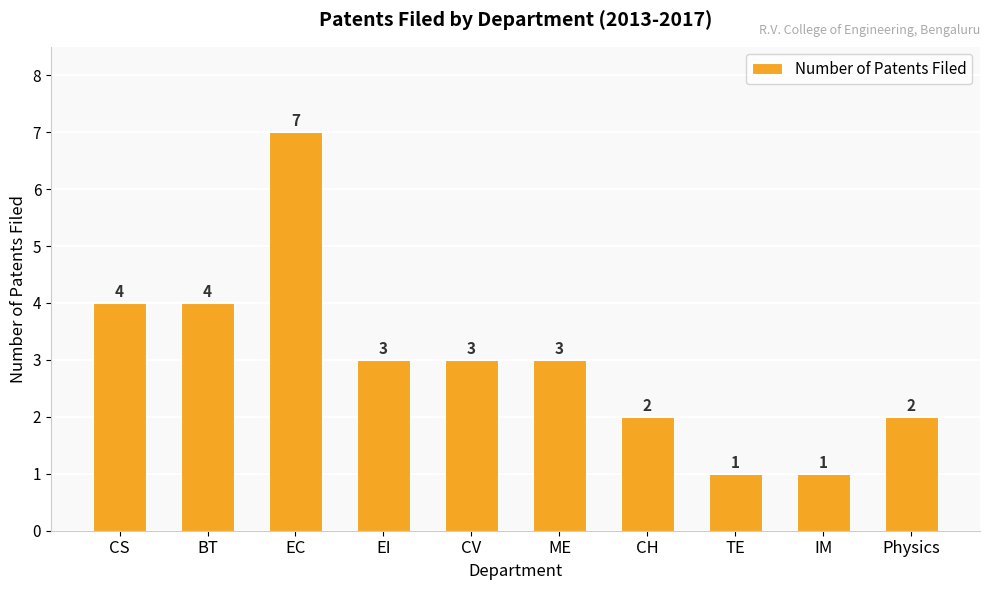

What is the label of the 4th bar from the left?

EI